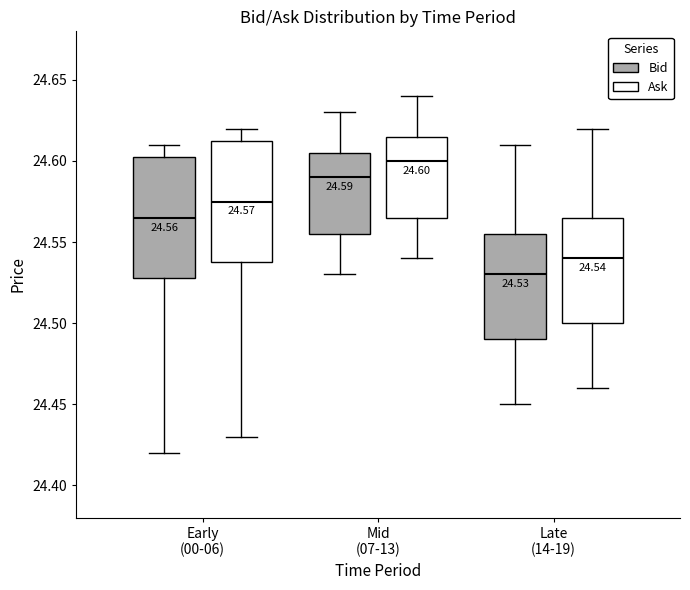

Which box's median line is the lowest?

Late (14-19) (Bid)